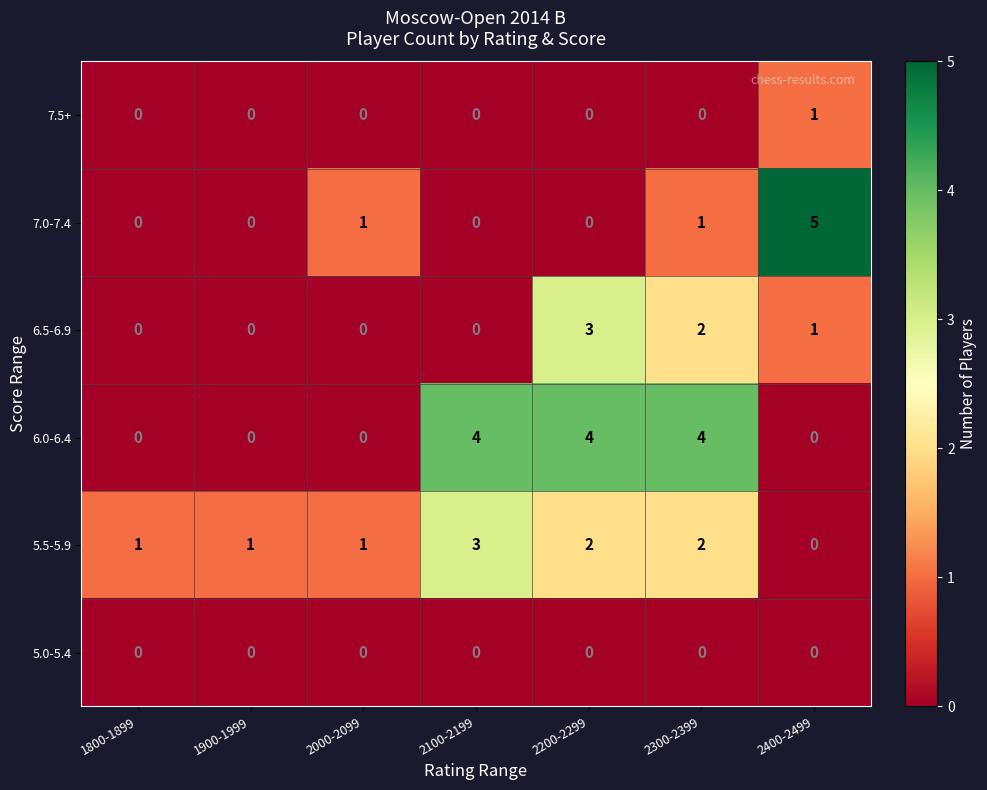

Which series has the largest total across all categories?

6.0-6.4